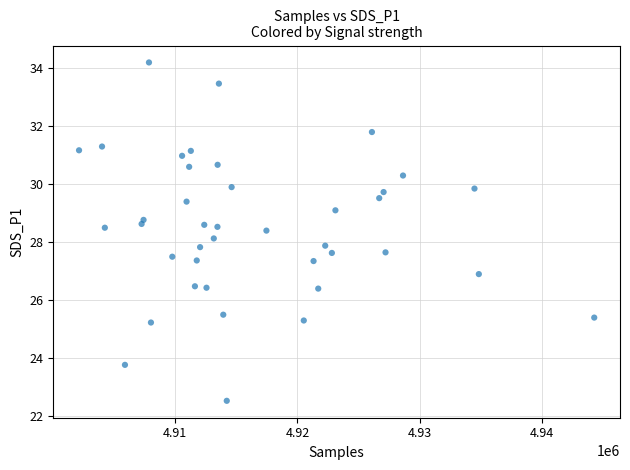

What is the range of Y values (max minus min)?

11.7